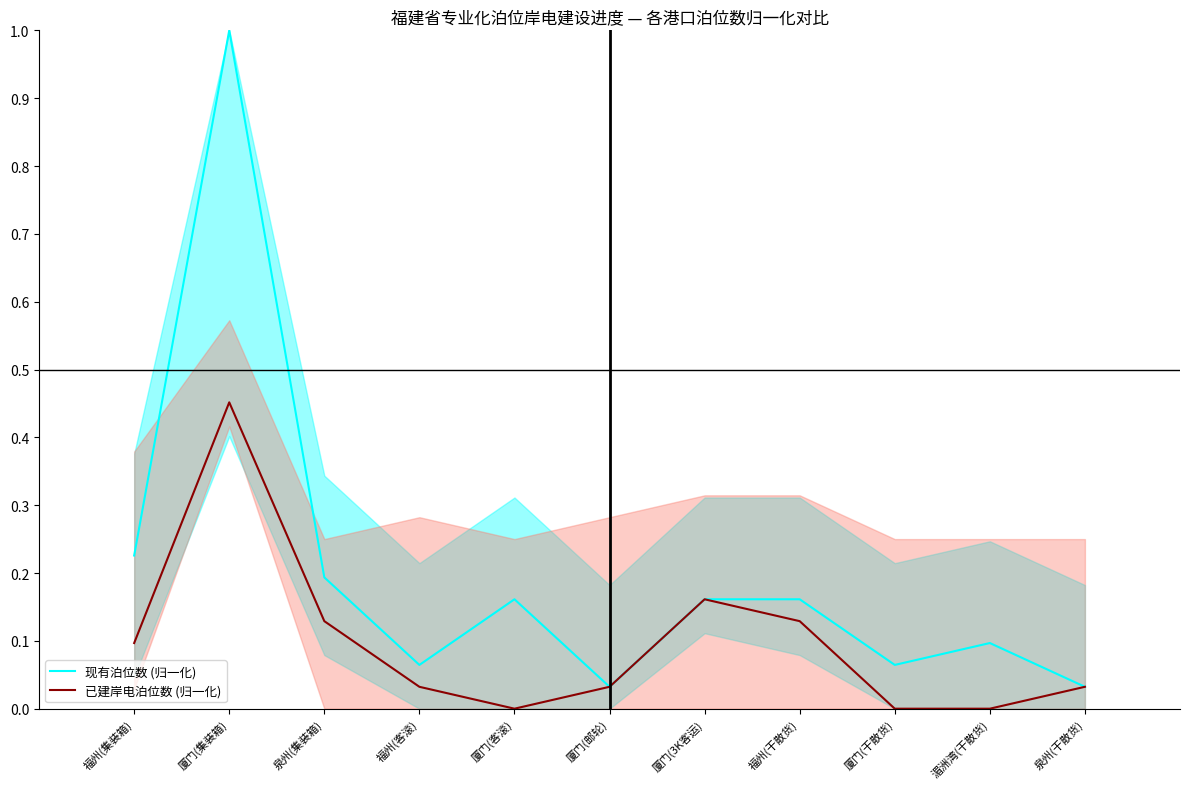

True or false: 现有泊位数 (归一化) has a value of 0.3 at 厦门(3K客运).

False